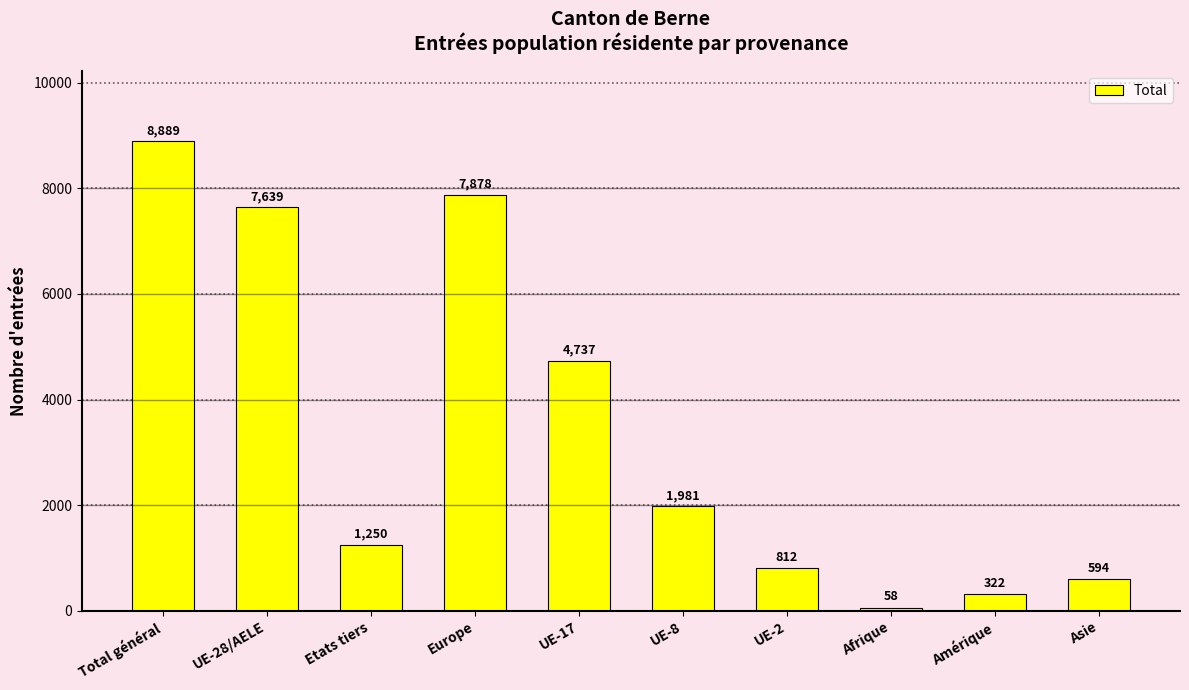

At which label does the data first exceed 1981?

Total général